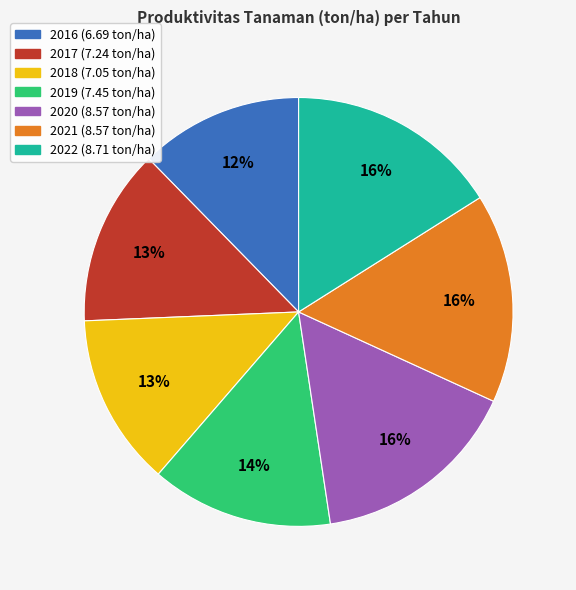

How many slices are in this pie chart?

7